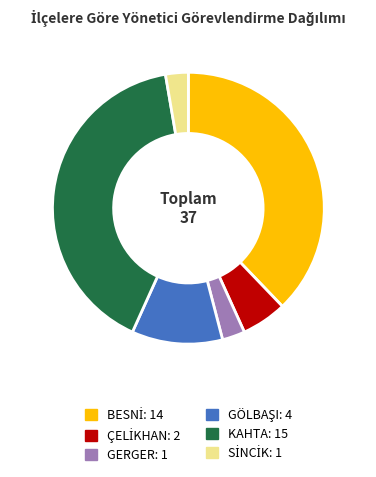

What is the largest slice in the pie chart?

KAHTA